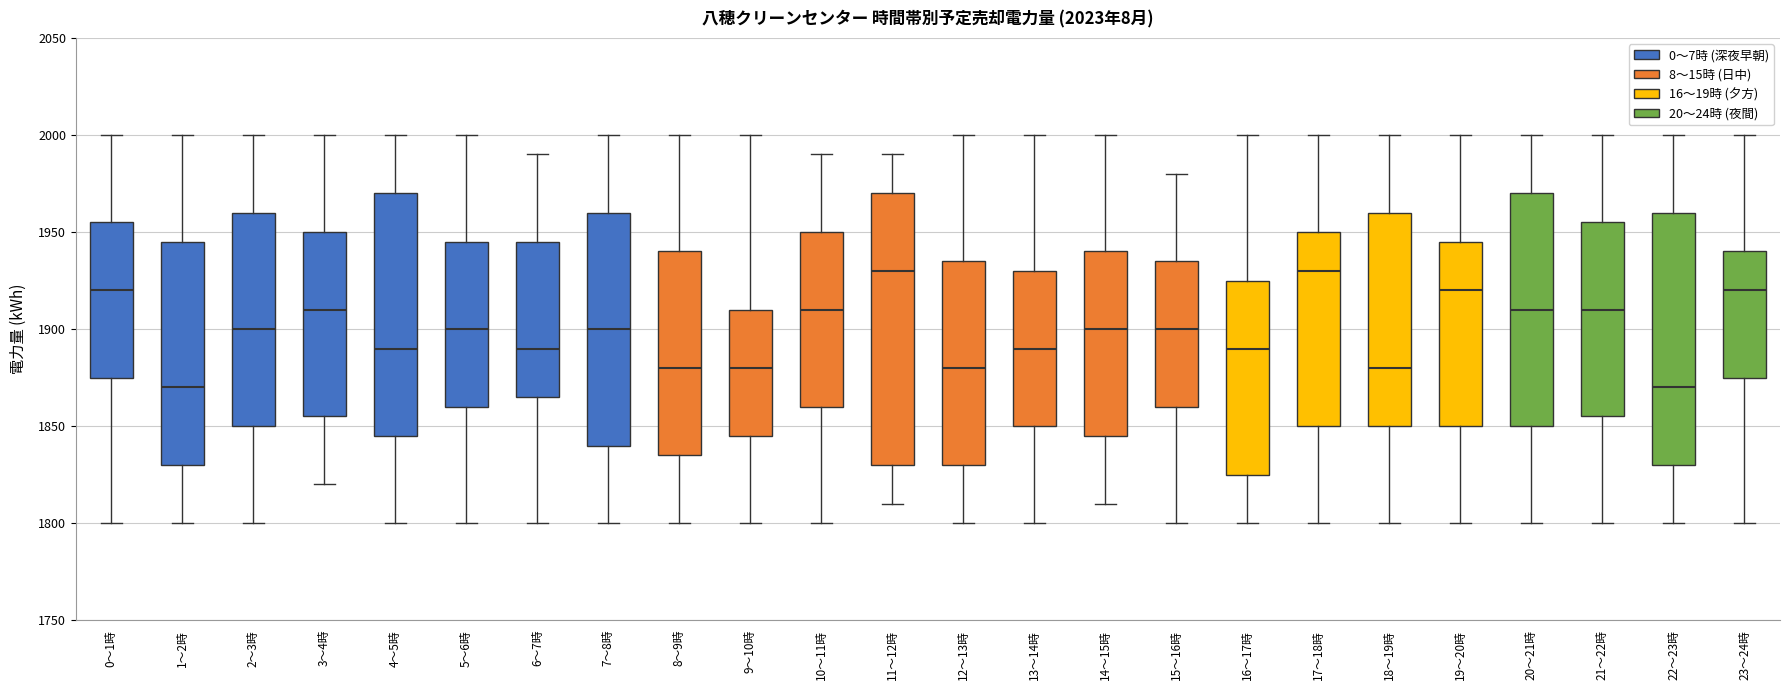

Reading left to right, transcribe this box plot: for each box, give where its median line is, the range the box spans, and where its two whiskers end, as read against the y-axis. The values are not printed on the chart, so give them approximately, as read against the axis.

0～1時: median 1920, box 1875 to 1955, whiskers 1800 to 2000
1～2時: median 1870, box 1830 to 1945, whiskers 1800 to 2000
2～3時: median 1900, box 1850 to 1960, whiskers 1800 to 2000
3～4時: median 1910, box 1855 to 1950, whiskers 1820 to 2000
4～5時: median 1890, box 1845 to 1970, whiskers 1800 to 2000
5～6時: median 1900, box 1860 to 1945, whiskers 1800 to 2000
6～7時: median 1890, box 1865 to 1945, whiskers 1800 to 1990
7～8時: median 1900, box 1840 to 1960, whiskers 1800 to 2000
8～9時: median 1880, box 1835 to 1940, whiskers 1800 to 2000
9～10時: median 1880, box 1845 to 1910, whiskers 1800 to 2000
10～11時: median 1910, box 1860 to 1950, whiskers 1800 to 1990
11～12時: median 1930, box 1830 to 1970, whiskers 1810 to 1990
12～13時: median 1880, box 1830 to 1935, whiskers 1800 to 2000
13～14時: median 1890, box 1850 to 1930, whiskers 1800 to 2000
14～15時: median 1900, box 1845 to 1940, whiskers 1810 to 2000
15～16時: median 1900, box 1860 to 1935, whiskers 1800 to 1980
16～17時: median 1890, box 1825 to 1925, whiskers 1800 to 2000
17～18時: median 1930, box 1850 to 1950, whiskers 1800 to 2000
18～19時: median 1880, box 1850 to 1960, whiskers 1800 to 2000
19～20時: median 1920, box 1850 to 1945, whiskers 1800 to 2000
20～21時: median 1910, box 1850 to 1970, whiskers 1800 to 2000
21～22時: median 1910, box 1855 to 1955, whiskers 1800 to 2000
22～23時: median 1870, box 1830 to 1960, whiskers 1800 to 2000
23～24時: median 1920, box 1875 to 1940, whiskers 1800 to 2000